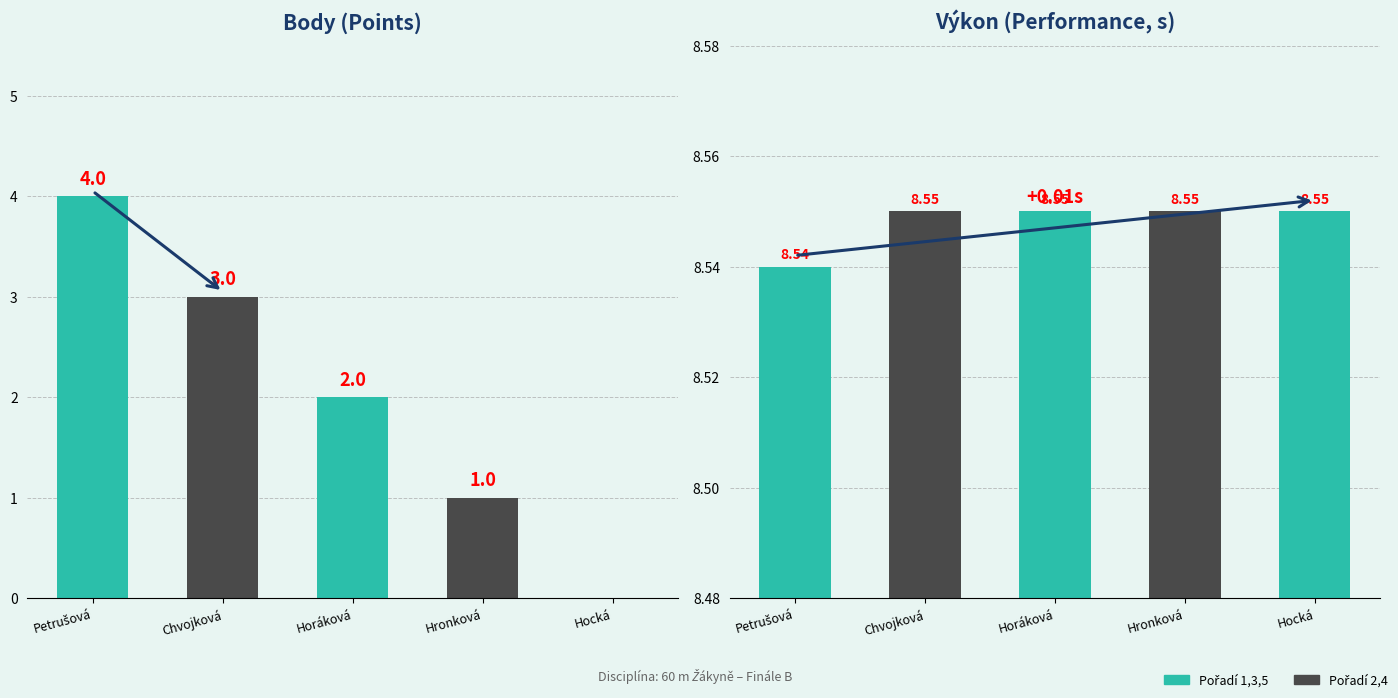

Reading left to right, what are all the values shown in this chart?

Body: Petrušová=4.0	Chvojková=3.0	Horáková=2.0	Hronková=1.0	Hocká=0.0
Výkon: Petrušová=8.5	Chvojková=8.6	Horáková=8.6	Hronková=8.6	Hocká=8.6